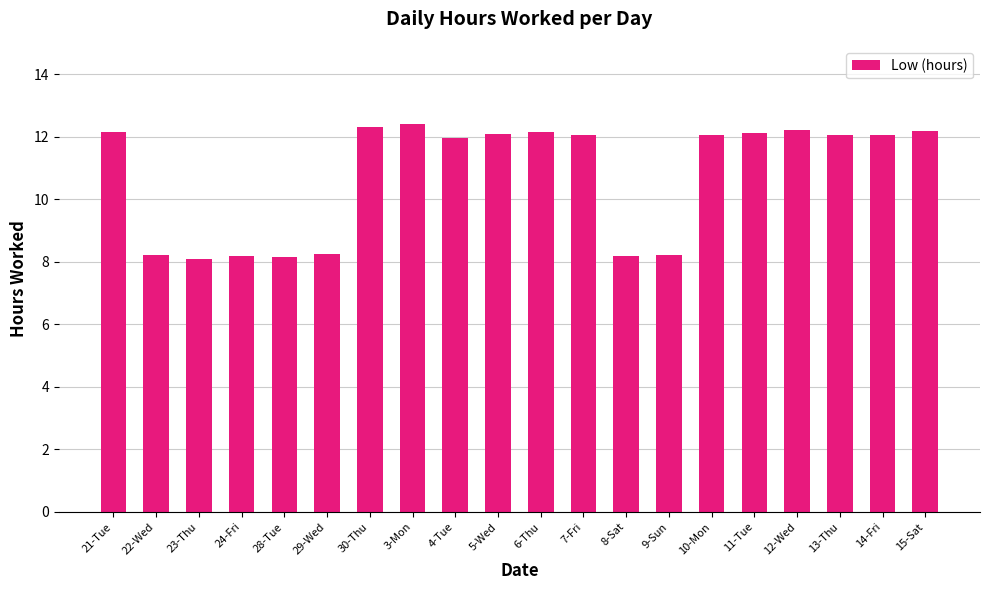

What is the difference between the maximum and minimum values?

4.3